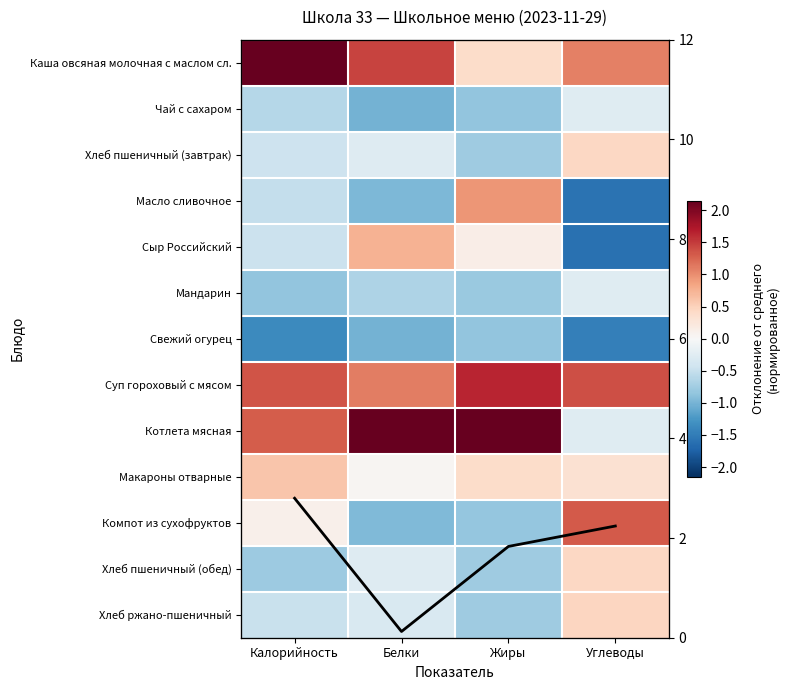

At which label is Компот из сухофруктов closest to 0?

Калорийность